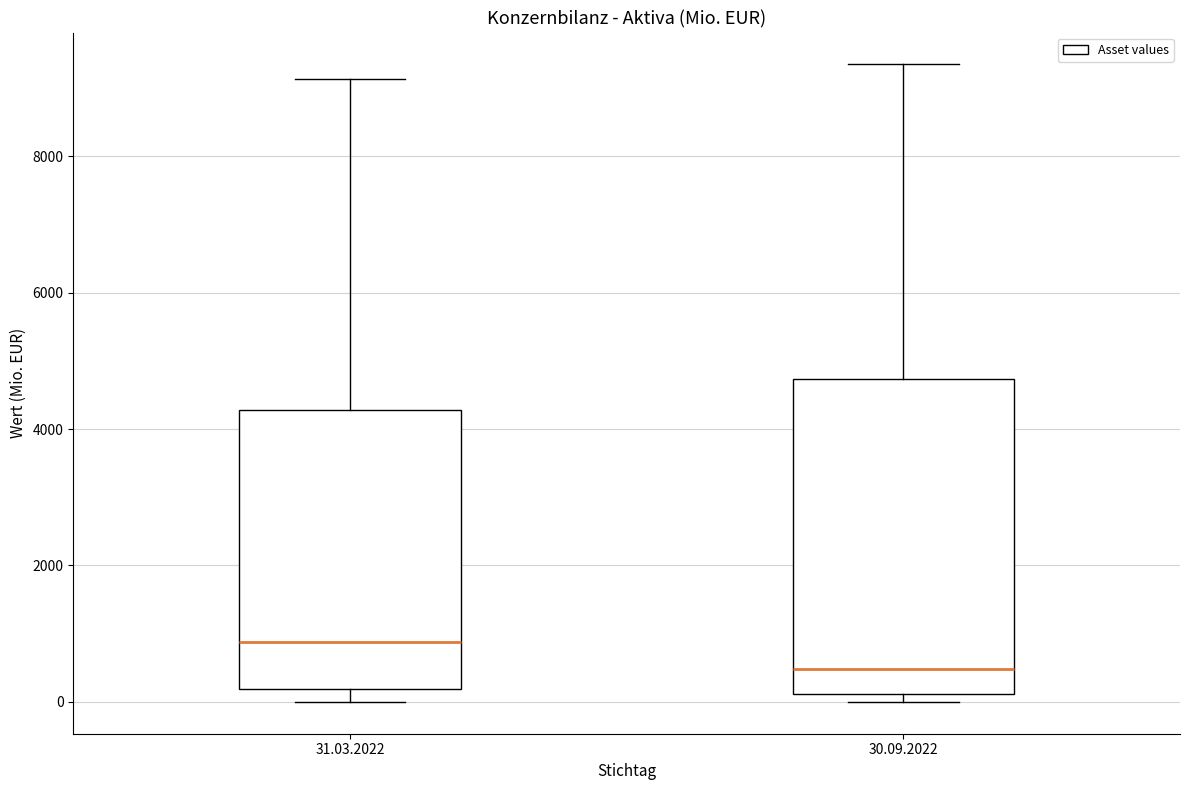

Reading left to right, read every box against the y-axis: the position of its median line, the range the box covers, and the ends of its whiskers. The values are not printed on the chart, so give them approximately, as read against the axis.

31.03.2022: median 800, box 200 to 4200, whiskers 0 to 9200
30.09.2022: median 400, box 200 to 4800, whiskers 0 to 9400